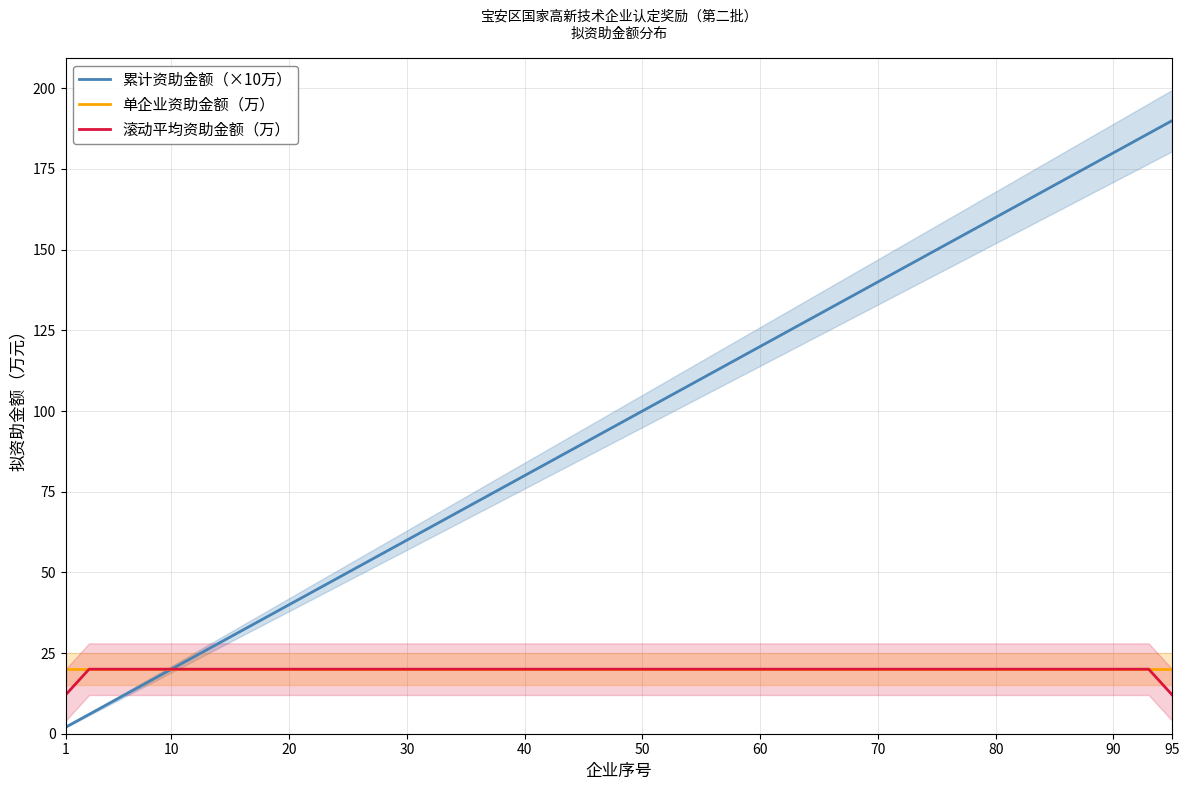

True or false: 平均拟资助金额（万） and 单个企业拟资助金额（万） cross at least once.

False